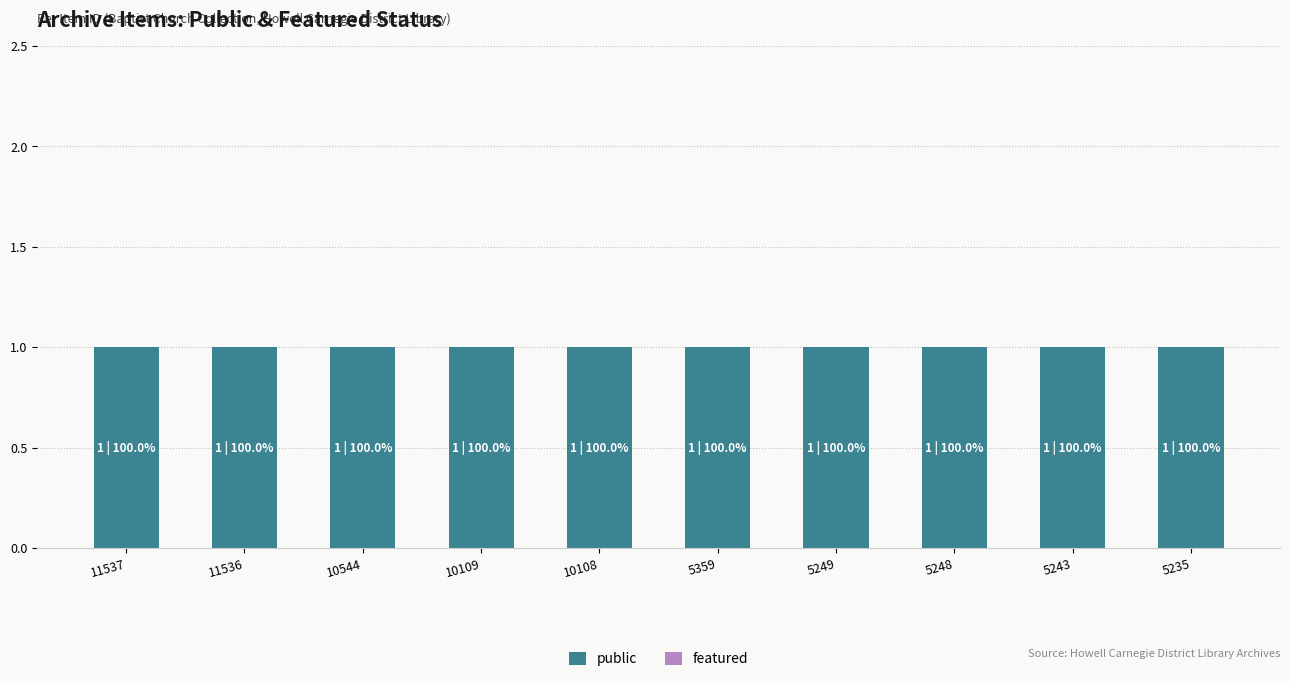

The public series shows 2 at 11537. True or false?

False